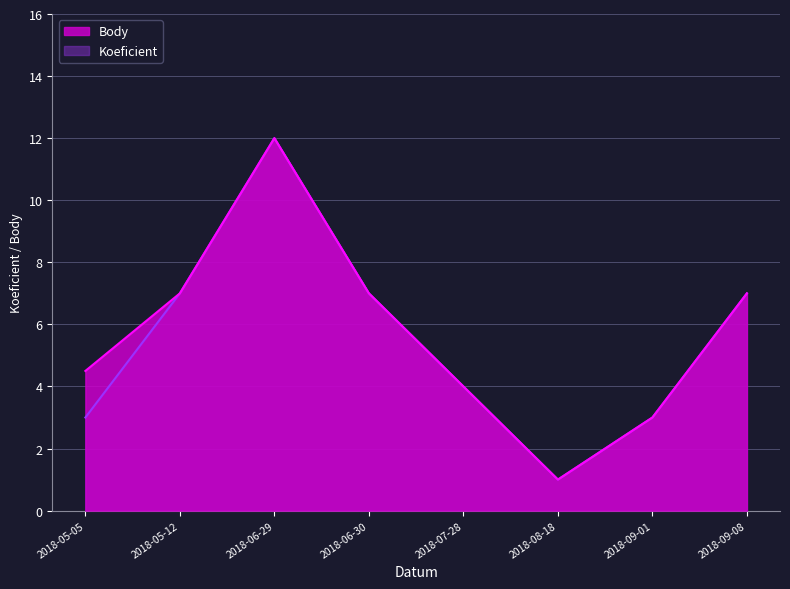

The Body series shows 4.5 at 2018-05-05. True or false?

True